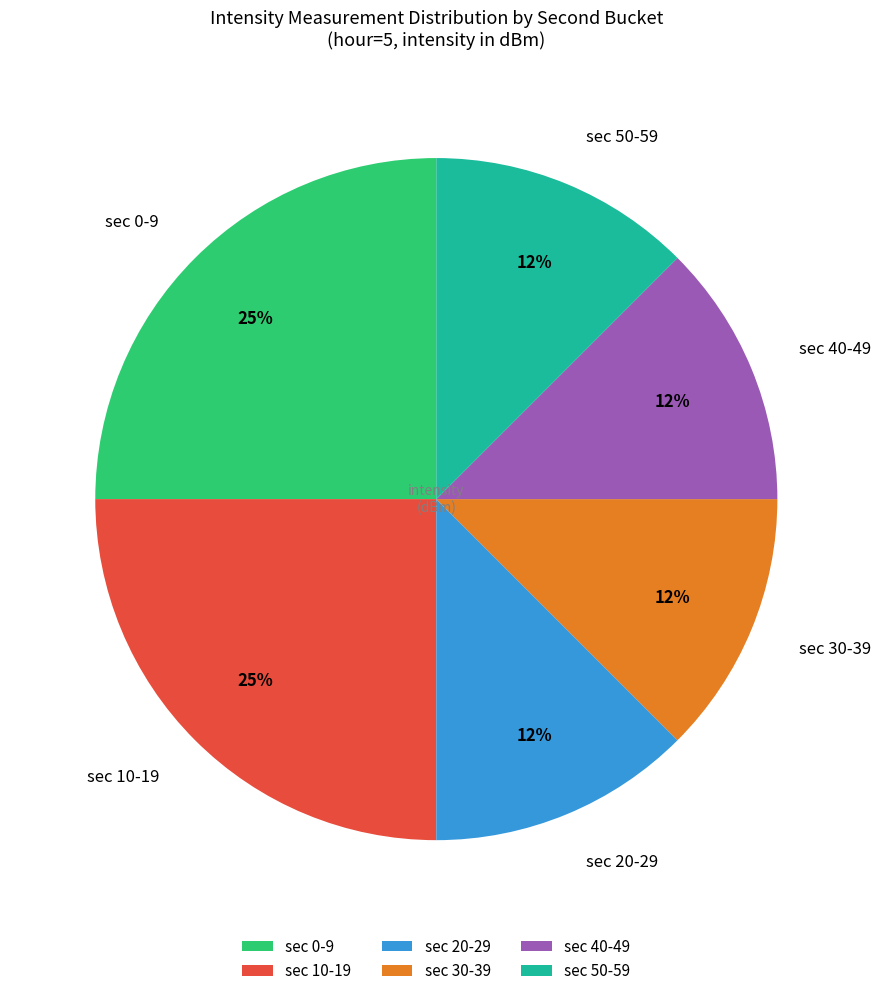

To the nearest percent, what is the average slice percentage?

17%